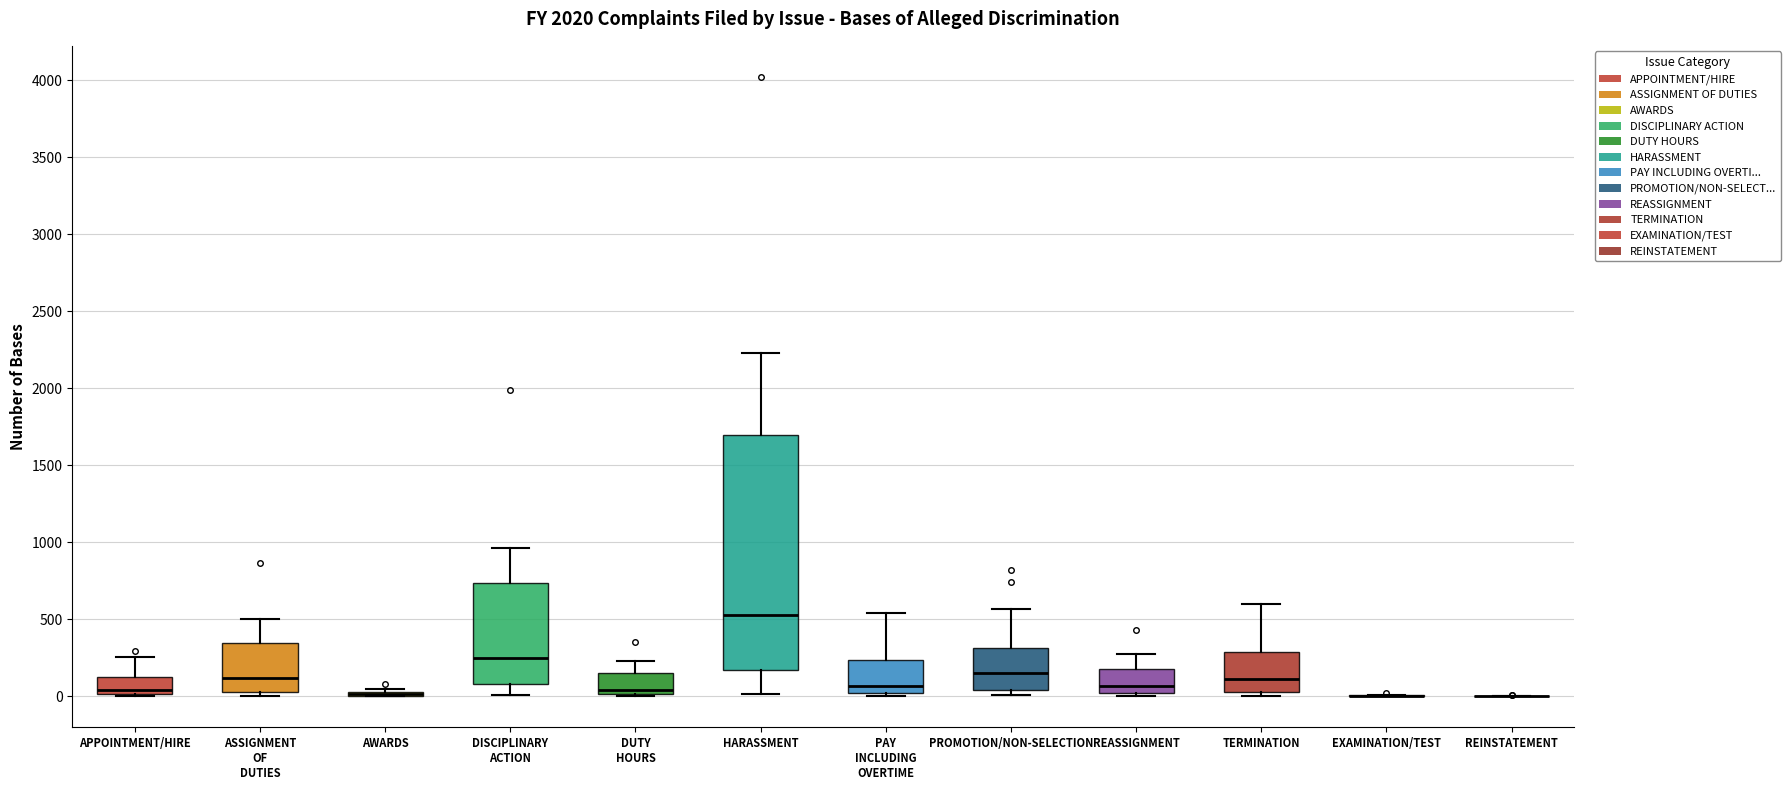

Where is the lower edge of the box for TERMINATION on the y-axis? The values are not printed on the chart, so give them approximately, as read against the axis.

50